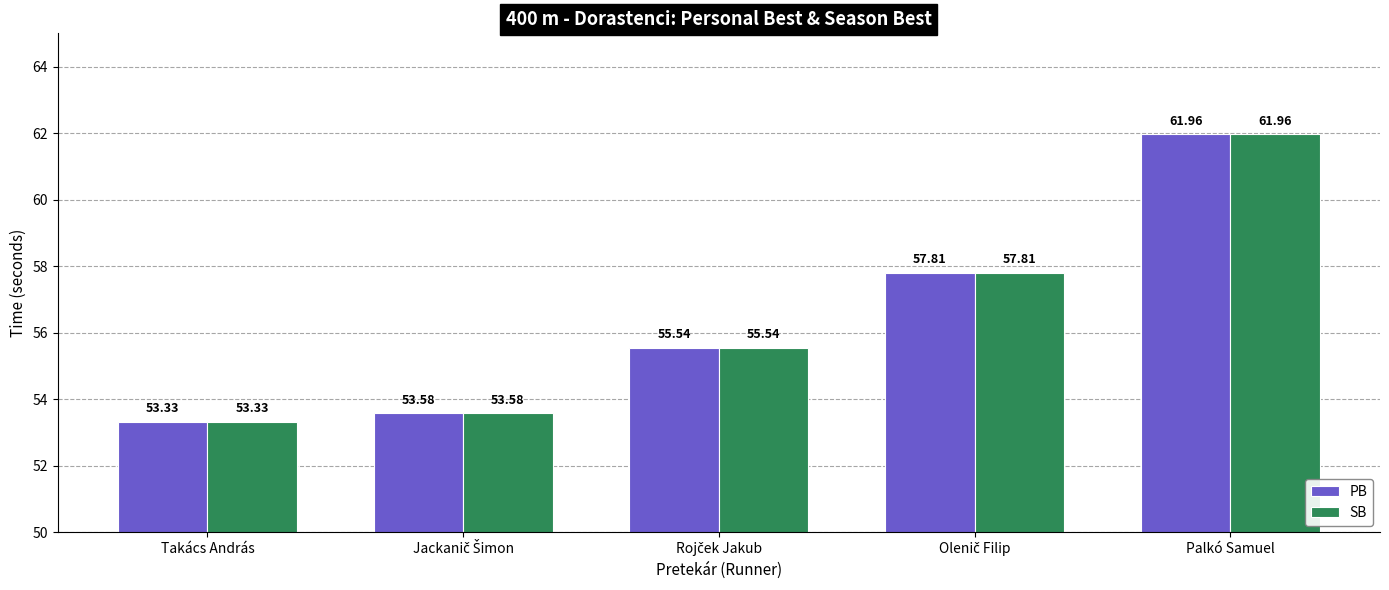

What is the sum of all SB values?

282.2